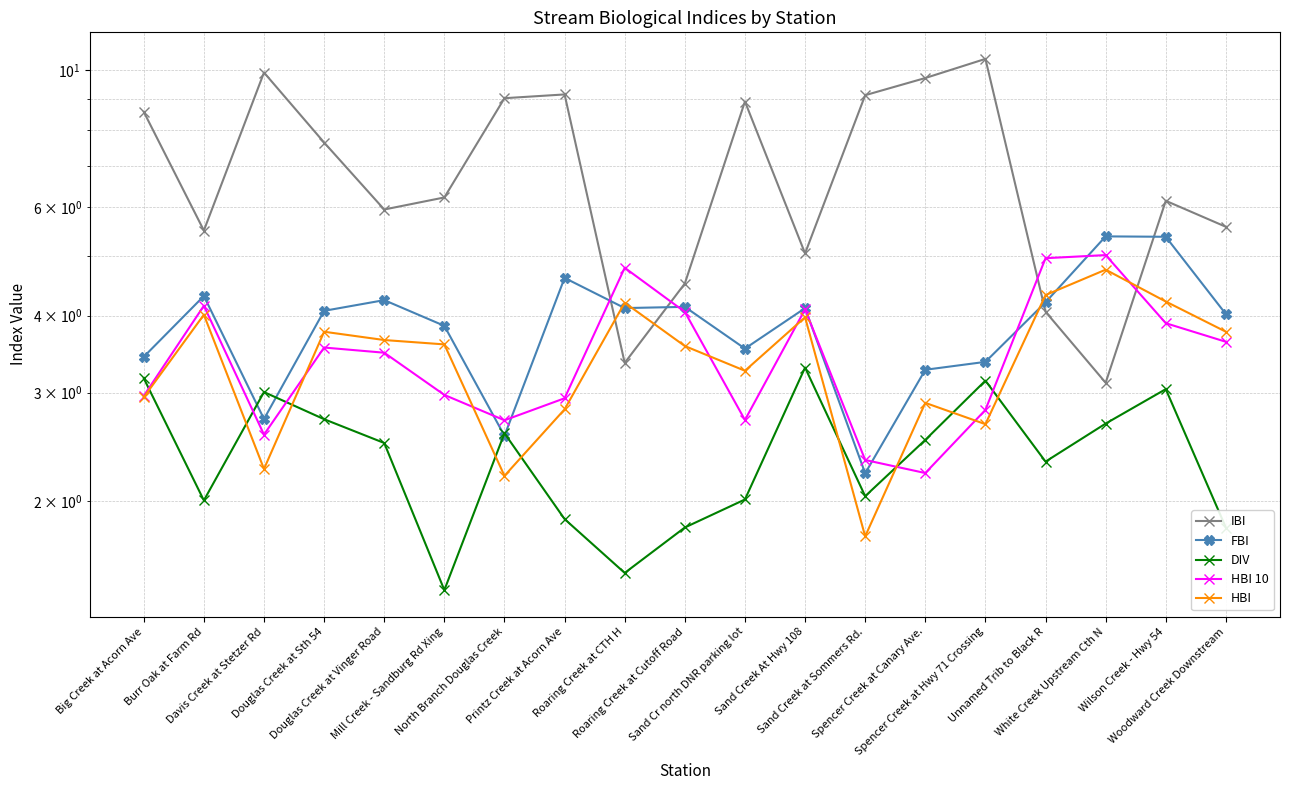

Reading left to right, list all the values displayed in this chart.

IBI: Big Creek at Acorn Ave=8.6	Burr Oak at Farm Rd=5.5	Davis Creek at Stetzer Rd=9.9	Douglas Creek at Sth 54=7.6	Douglas Creek at Vinger Road=5.9	Mill Creek - Sandburg Rd Xing=6.2	North Branch Douglas Creek=9.0	Printz Creek at Acorn Ave=9.1	Roaring Creek at CTH H=3.4	Roaring Creek at Cutoff Road=4.5	Sand Cr north DNR parking lot=8.9	Sand Creek At Hwy 108=5.0	Sand Creek at Sommers Rd.=9.1	Spencer Creek at Canary Ave.=9.7	Spencer Creek at Hwy 71 Crossing=10.4	Unnamed Trib to Black R=4.1	White Creek Upstream Cth N=3.1	Wilson Creek - Hwy 54=6.1	Woodward Creek Downstream=5.6
FBI: Big Creek at Acorn Ave=3.4	Burr Oak at Farm Rd=4.3	Davis Creek at Stetzer Rd=2.7	Douglas Creek at Sth 54=4.1	Douglas Creek at Vinger Road=4.2	Mill Creek - Sandburg Rd Xing=3.9	North Branch Douglas Creek=2.6	Printz Creek at Acorn Ave=4.6	Roaring Creek at CTH H=4.1	Roaring Creek at Cutoff Road=4.1	Sand Cr north DNR parking lot=3.5	Sand Creek At Hwy 108=4.1	Sand Creek at Sommers Rd.=2.2	Spencer Creek at Canary Ave.=3.3	Spencer Creek at Hwy 71 Crossing=3.4	Unnamed Trib to Black R=4.2	White Creek Upstream Cth N=5.4	Wilson Creek - Hwy 54=5.4	Woodward Creek Downstream=4.0
DIV: Big Creek at Acorn Ave=3.2	Burr Oak at Farm Rd=2.0	Davis Creek at Stetzer Rd=3.0	Douglas Creek at Sth 54=2.7	Douglas Creek at Vinger Road=2.5	Mill Creek - Sandburg Rd Xing=1.4	North Branch Douglas Creek=2.6	Printz Creek at Acorn Ave=1.9	Roaring Creek at CTH H=1.5	Roaring Creek at Cutoff Road=1.8	Sand Cr north DNR parking lot=2.0	Sand Creek At Hwy 108=3.3	Sand Creek at Sommers Rd.=2.0	Spencer Creek at Canary Ave.=2.5	Spencer Creek at Hwy 71 Crossing=3.1	Unnamed Trib to Black R=2.3	White Creek Upstream Cth N=2.7	Wilson Creek - Hwy 54=3.0	Woodward Creek Downstream=1.8
HBI 10: Big Creek at Acorn Ave=3.0	Burr Oak at Farm Rd=4.2	Davis Creek at Stetzer Rd=2.6	Douglas Creek at Sth 54=3.6	Douglas Creek at Vinger Road=3.5	Mill Creek - Sandburg Rd Xing=3.0	North Branch Douglas Creek=2.7	Printz Creek at Acorn Ave=2.9	Roaring Creek at CTH H=4.8	Roaring Creek at Cutoff Road=4.1	Sand Cr north DNR parking lot=2.7	Sand Creek At Hwy 108=4.1	Sand Creek at Sommers Rd.=2.3	Spencer Creek at Canary Ave.=2.2	Spencer Creek at Hwy 71 Crossing=2.8	Unnamed Trib to Black R=5.0	White Creek Upstream Cth N=5.0	Wilson Creek - Hwy 54=3.9	Woodward Creek Downstream=3.6
HBI: Big Creek at Acorn Ave=2.9	Burr Oak at Farm Rd=4.0	Davis Creek at Stetzer Rd=2.3	Douglas Creek at Sth 54=3.8	Douglas Creek at Vinger Road=3.7	Mill Creek - Sandburg Rd Xing=3.6	North Branch Douglas Creek=2.2	Printz Creek at Acorn Ave=2.8	Roaring Creek at CTH H=4.2	Roaring Creek at Cutoff Road=3.6	Sand Cr north DNR parking lot=3.3	Sand Creek At Hwy 108=4.0	Sand Creek at Sommers Rd.=1.8	Spencer Creek at Canary Ave.=2.9	Spencer Creek at Hwy 71 Crossing=2.7	Unnamed Trib to Black R=4.3	White Creek Upstream Cth N=4.8	Wilson Creek - Hwy 54=4.2	Woodward Creek Downstream=3.8